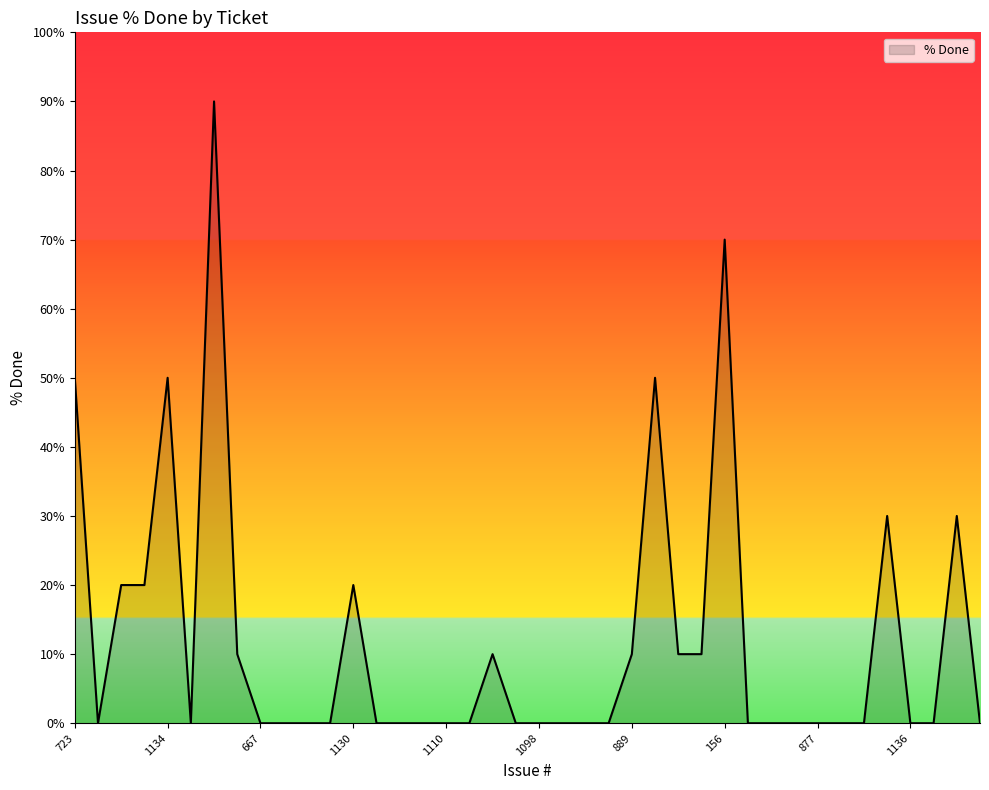

What is the greatest value displayed?

90